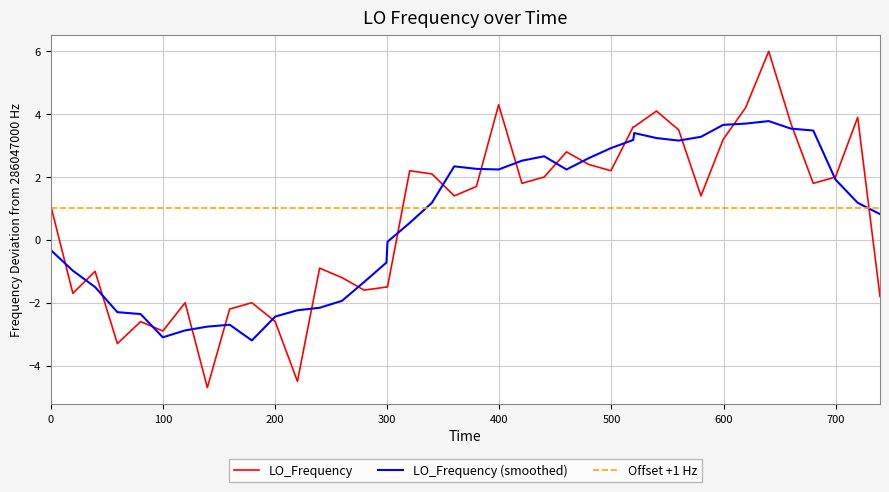

What is the highest value of the Offset +1 Hz series?

1.0